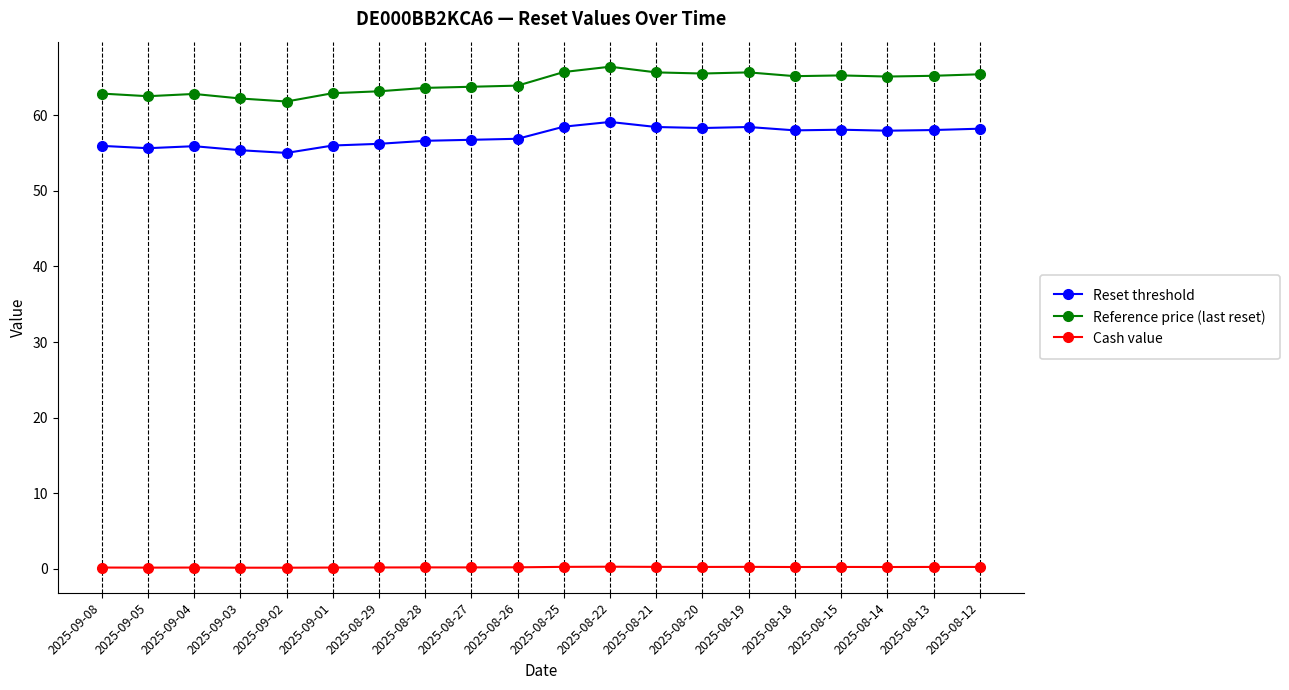

Does the chart display data point markers on the line(s)?

Yes